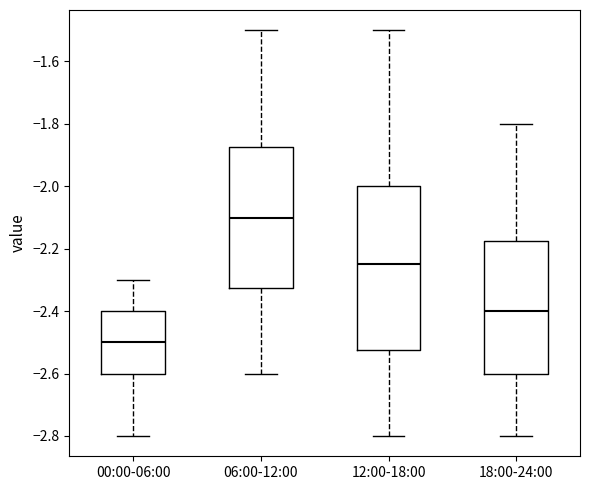

Reading left to right, read every box against the y-axis: the position of its median line, the range the box covers, and the ends of its whiskers. The values are not printed on the chart, so give them approximately, as read against the axis.

00:00-06:00: median -2.50, box -2.60 to -2.40, whiskers -2.80 to -2.30
06:00-12:00: median -2.10, box -2.32 to -1.88, whiskers -2.60 to -1.50
12:00-18:00: median -2.24, box -2.52 to -2.00, whiskers -2.80 to -1.50
18:00-24:00: median -2.40, box -2.60 to -2.18, whiskers -2.80 to -1.80